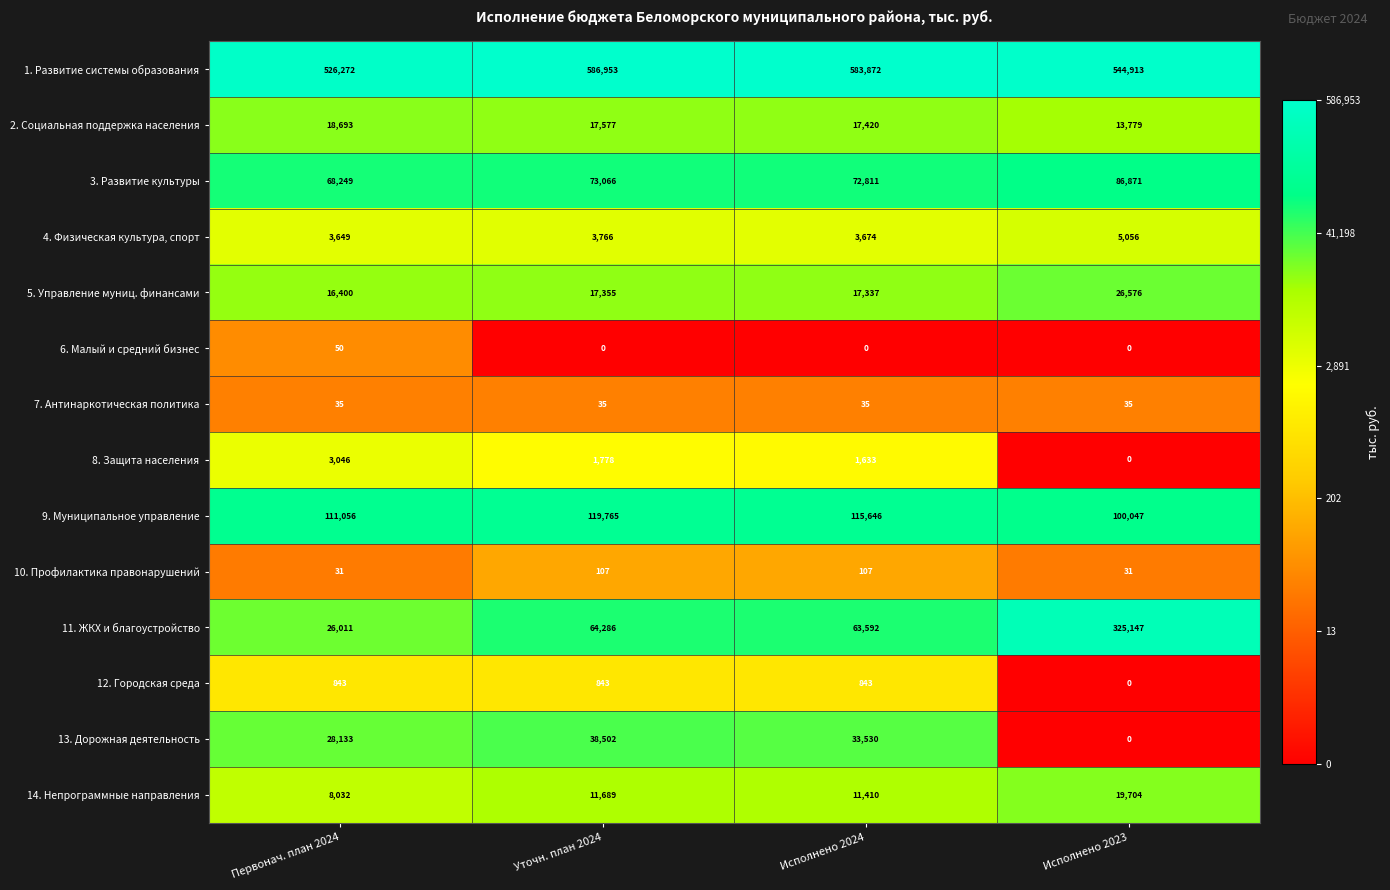

At Уточн. план 2024, list the series in order from largest to smallest.

1. Развитие системы образования, 9. Муниципальное управление, 3. Развитие культуры, 11. ЖКХ и благоустройство, 13. Дорожная деятельность, 2. Социальная поддержка населения, 5. Управление муниц. финансами, 14. Непрограммные направления, 4. Физическая культура, спорт, 8. Защита населения, 12. Городская среда, 10. Профилактика правонарушений, 7. Антинаркотическая политика, 6. Малый и средний бизнес